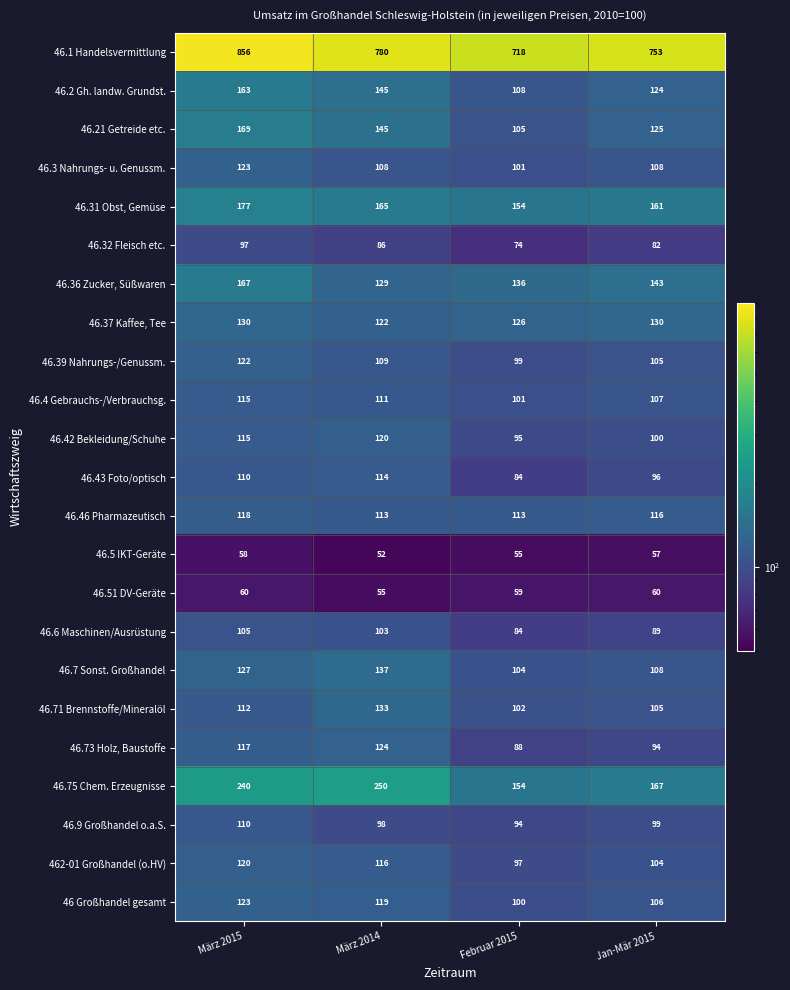

How many categories are shown in the chart?

4